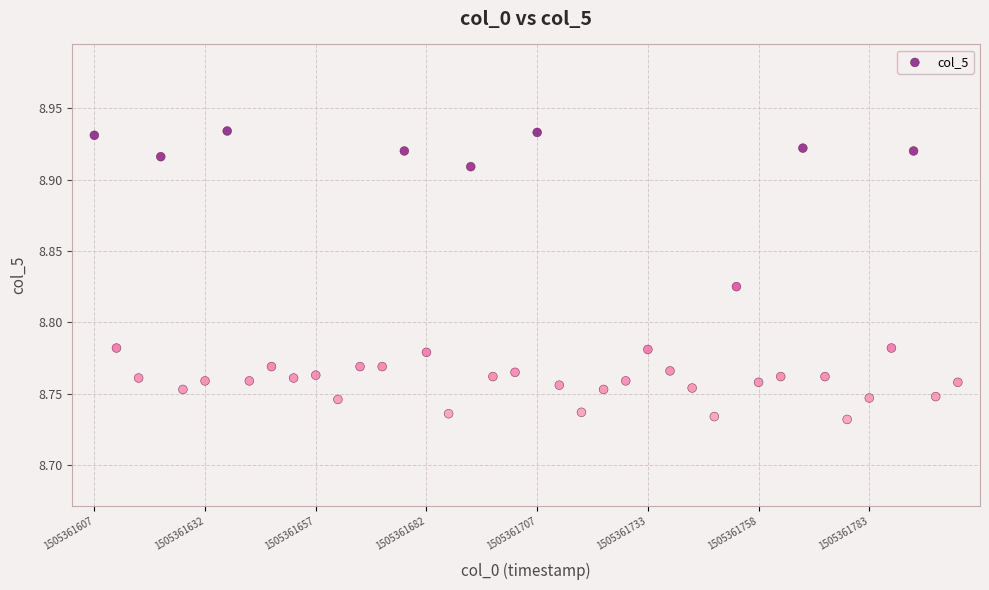

How many data points are displayed?

40